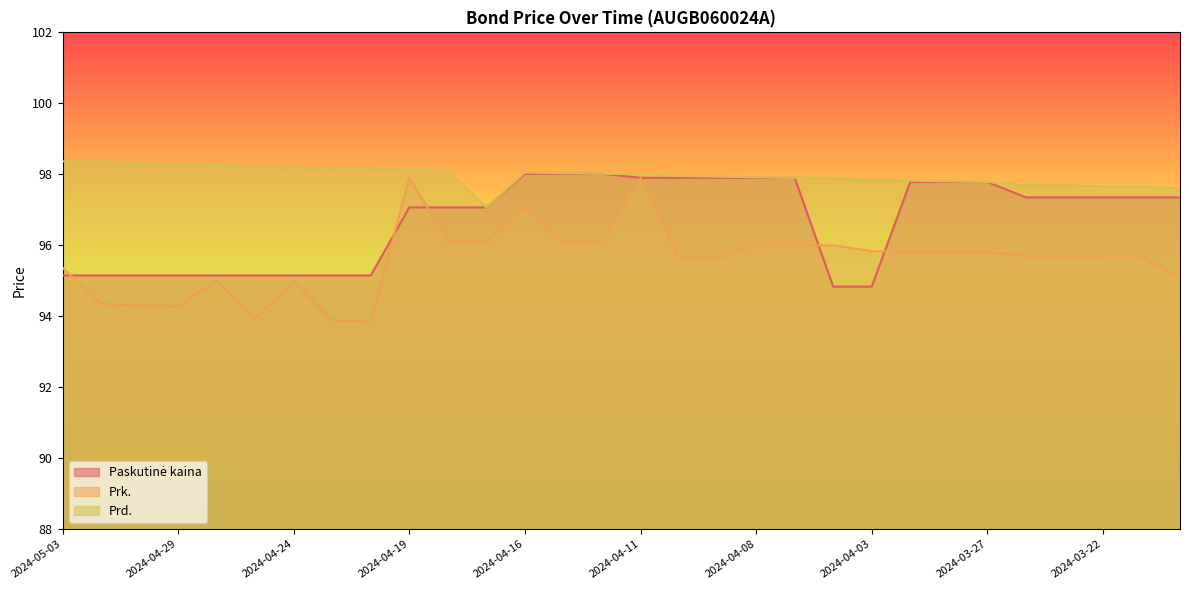

What is the highest value of the Prk. series?

97.9